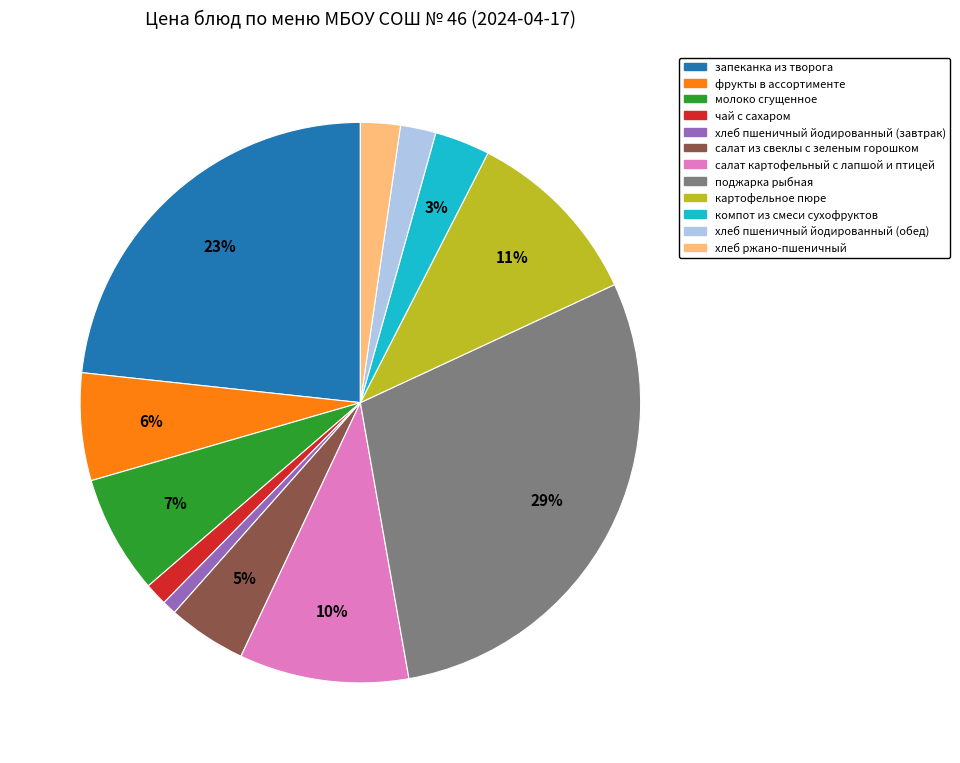

Is it true that фрукты в ассортименте is 6% of the pie?

True